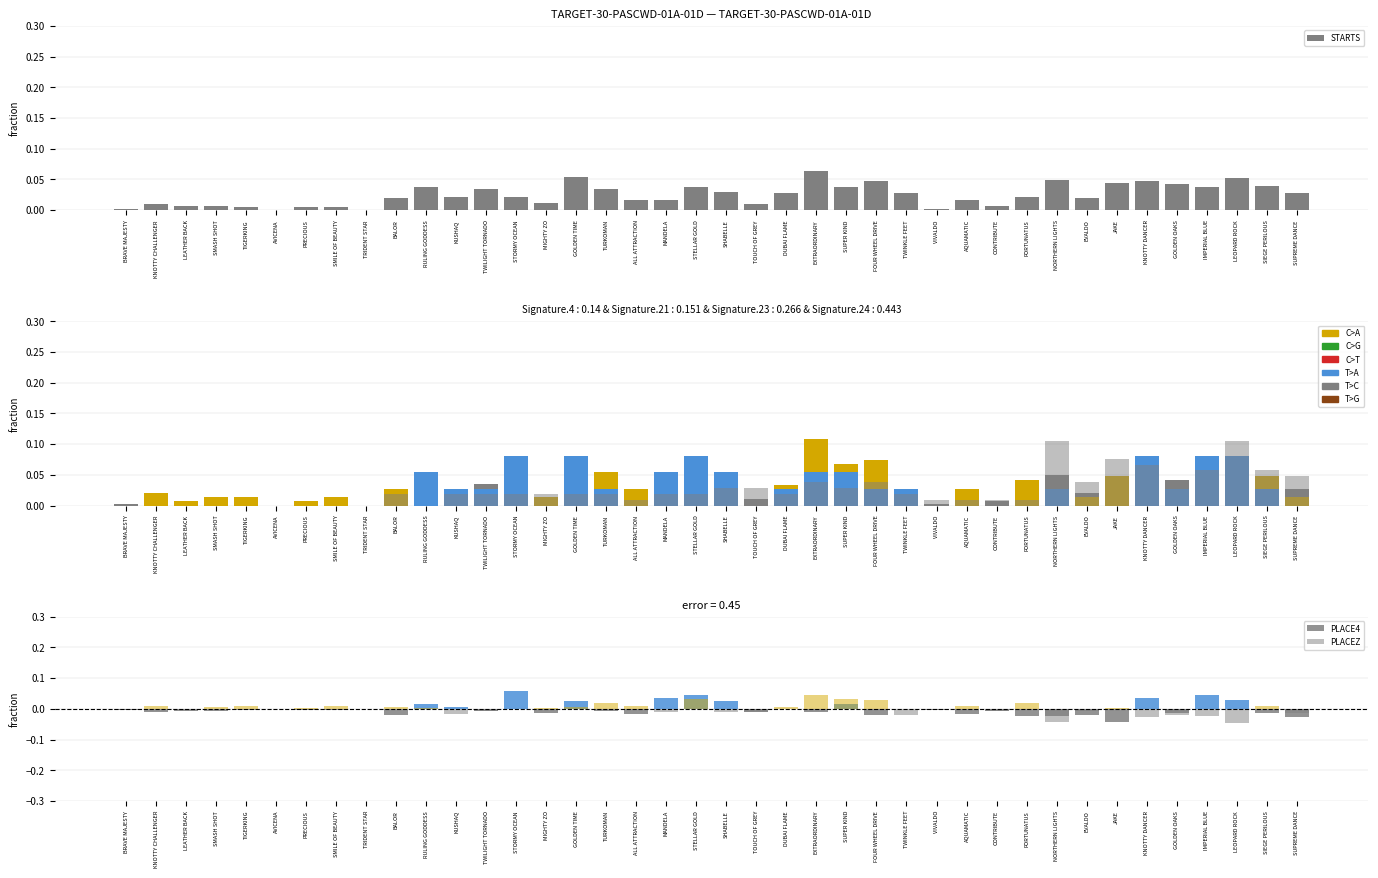

The value of STARTS at MANDELA is 0.0. True or false?

False